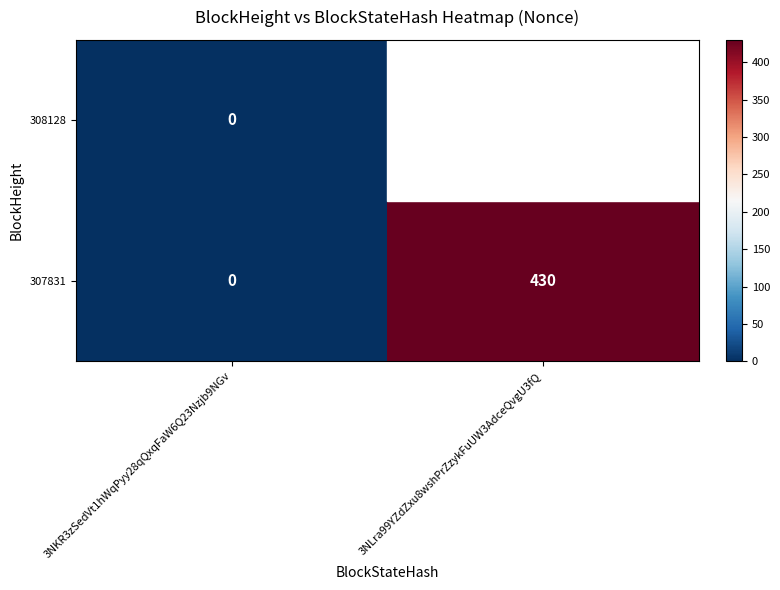

Rank the categories by 307831 value from highest to lowest.

3NLra99YZdZxu8wshPrZzykFuUW3AdceQvgU3fQ, 3NKR3zSedVt1hWqPyy28qQxqFaW6Q23Nzjb9NGv